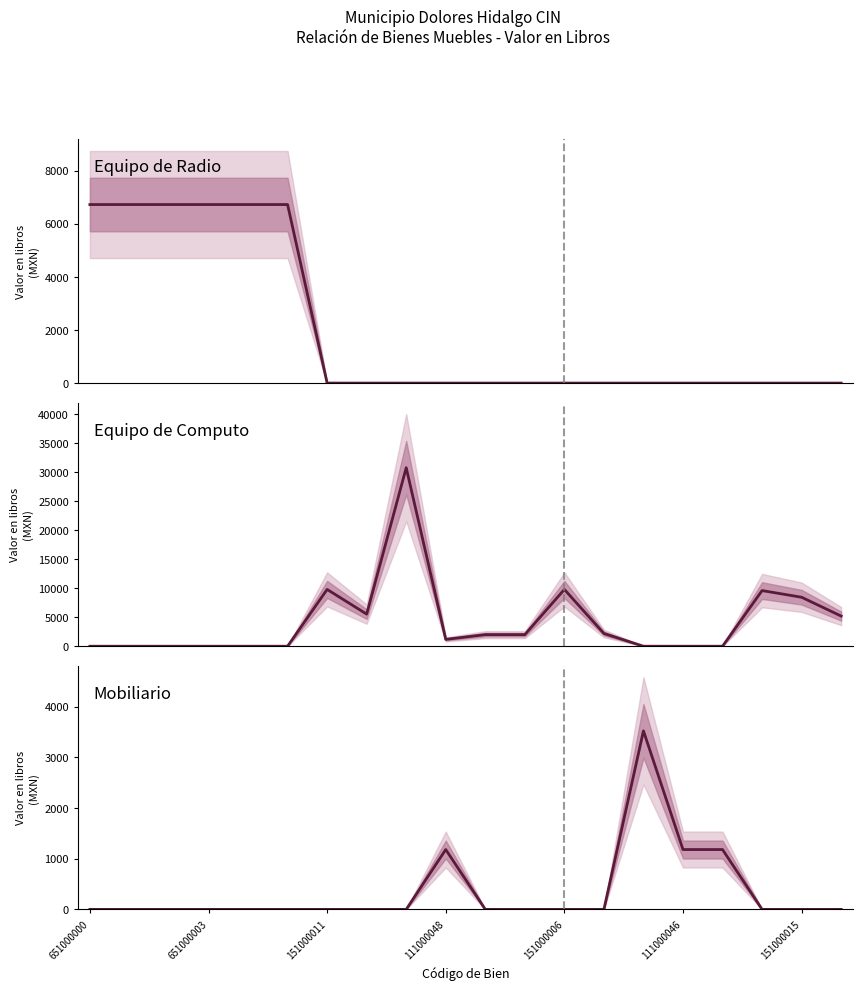

Rank the series by their average value, from highest to lowest.

Equipo de Computo, Equipo de Radio, Mobiliario